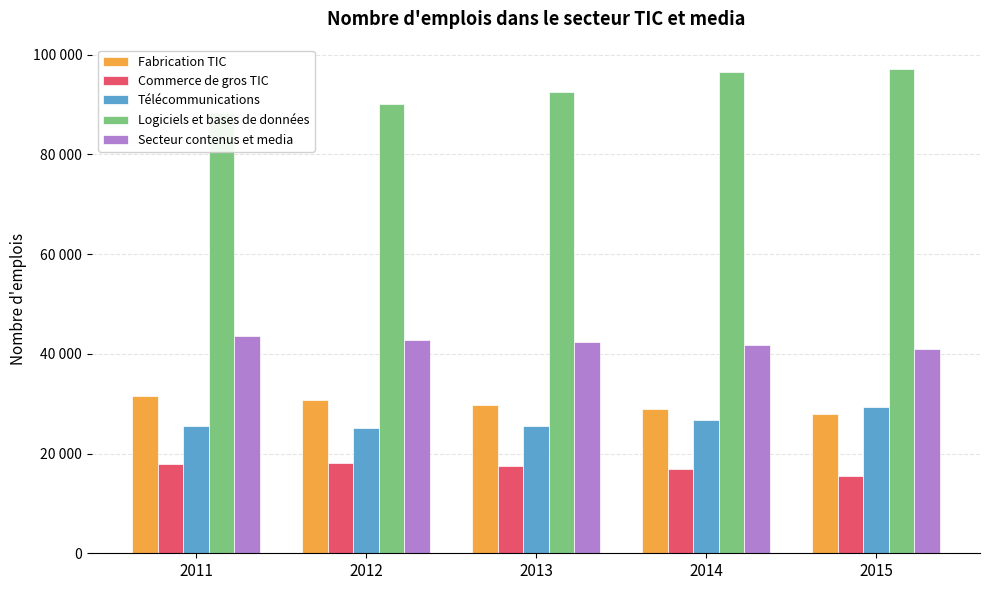

At which category is the sum across all series the highest?

2015